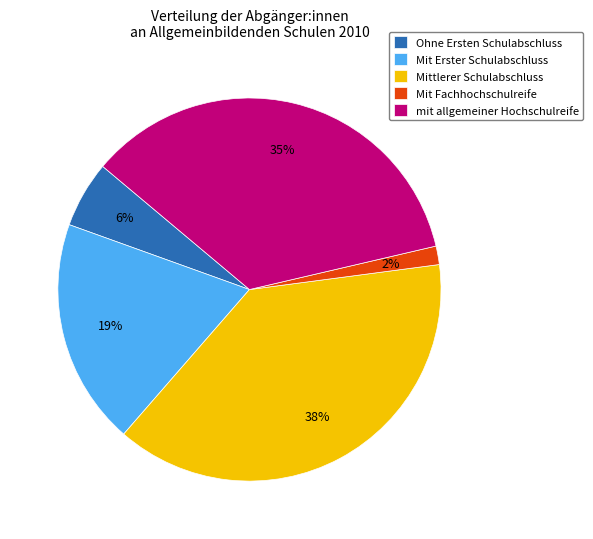

To the nearest percent, what is the average slice percentage?

20%